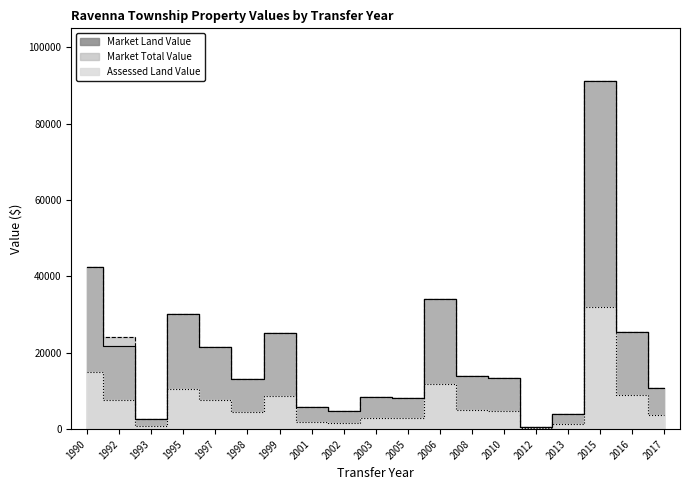

Count the number of categories in the chart.

19